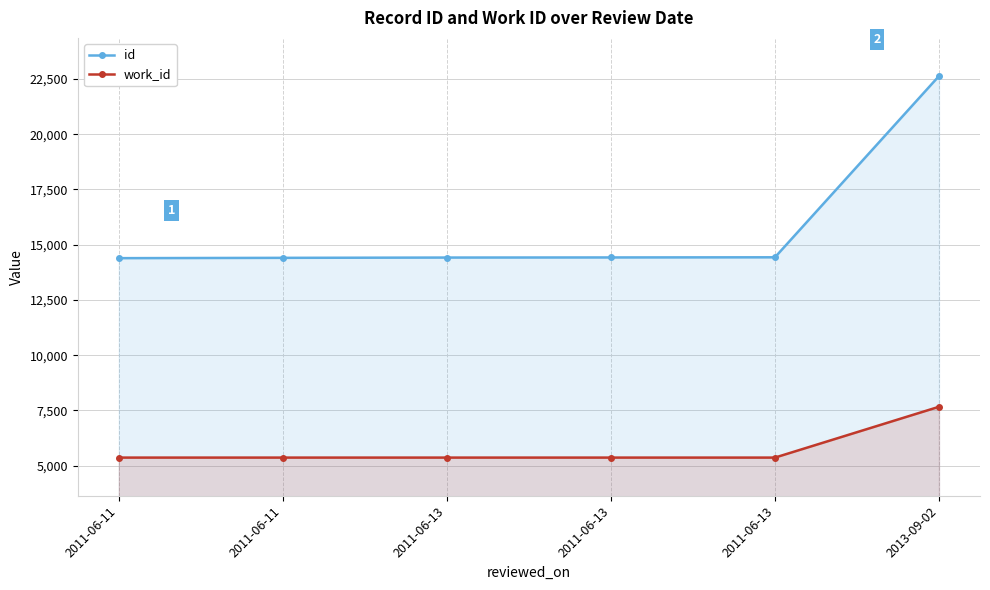

Reading left to right, extract all data points from this chart.

id: 2011-06-11=14390	2011-06-11=14404	2011-06-13=14417	2011-06-13=14422	2011-06-13=14429	2013-09-02=22630
work_id: 2011-06-11=5366	2011-06-11=5366	2011-06-13=5366	2011-06-13=5366	2011-06-13=5366	2013-09-02=7665